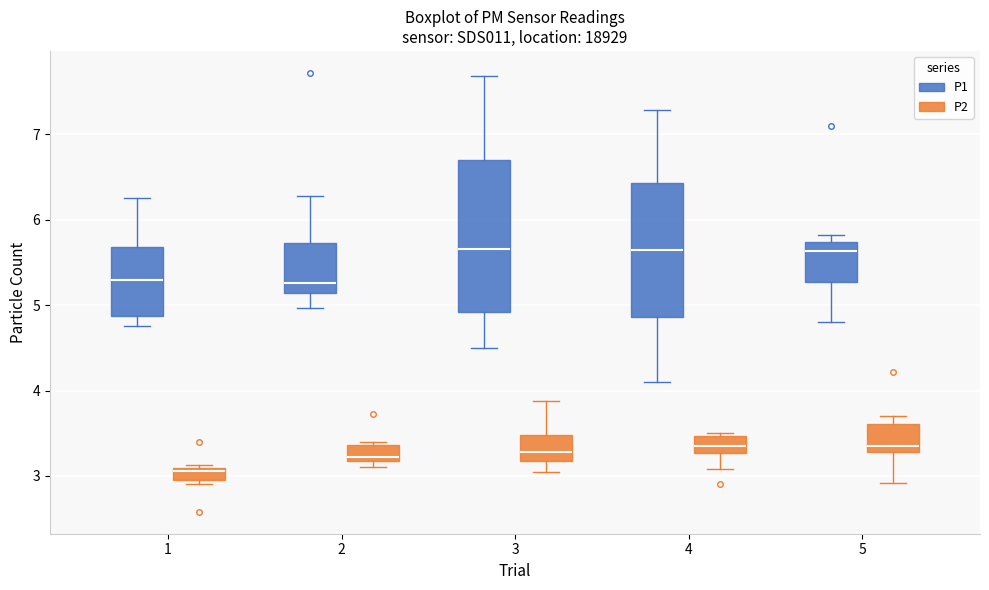

Which box has the lowest median line?

1 (P2)